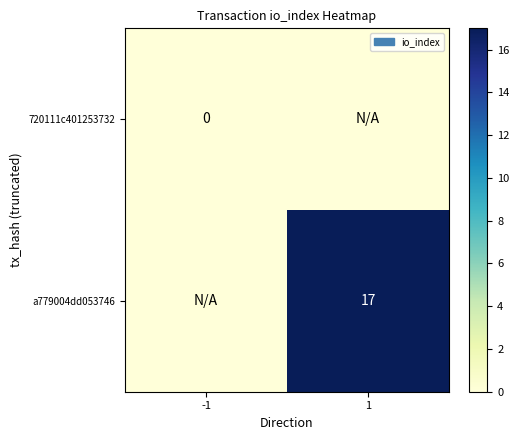

The a779004dd053746 series shows 17 at 1. True or false?

True